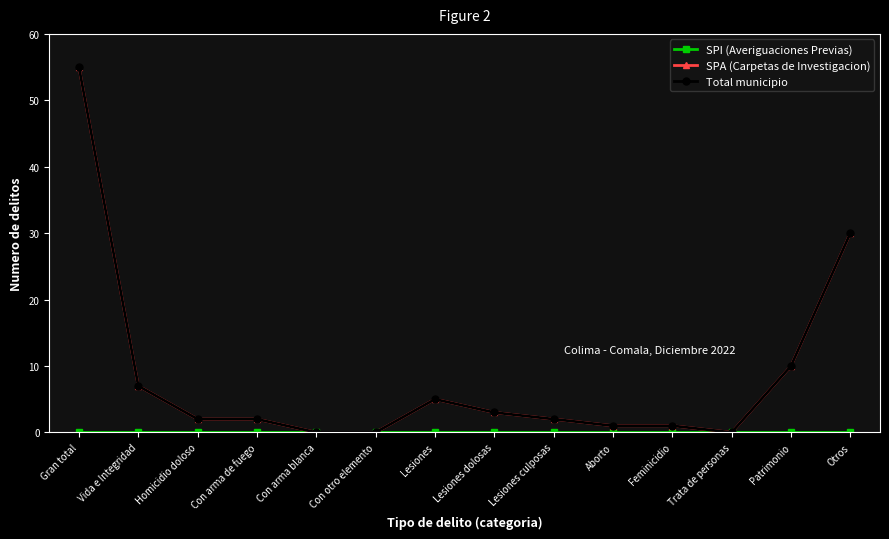

Is the value of SPI (Averiguaciones Previas) at Gran total greater than the value of SPA (Carpetas de Investigacion) at Con arma blanca?

No